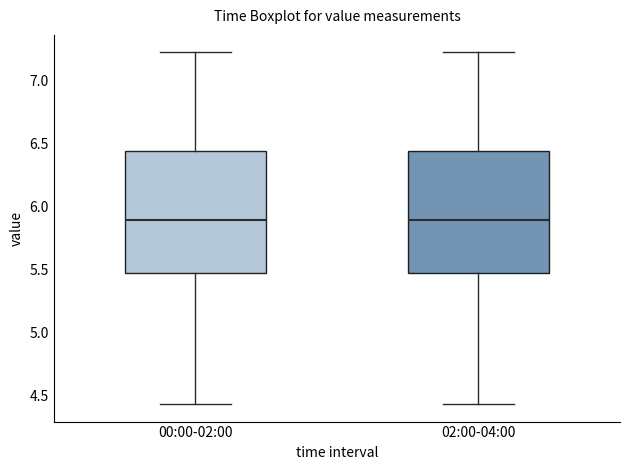

Reading left to right, read every box against the y-axis: the position of its median line, the range the box covers, and the ends of its whiskers. The values are not printed on the chart, so give them approximately, as read against the axis.

00:00-02:00: median 5.90, box 5.45 to 6.45, whiskers 4.45 to 7.20
02:00-04:00: median 5.90, box 5.45 to 6.45, whiskers 4.45 to 7.20